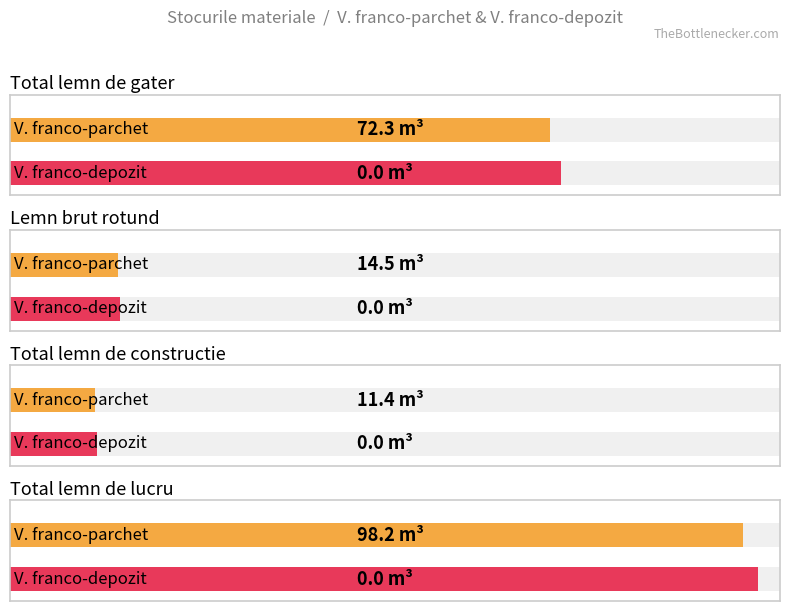

What is the label of the 4th bar from the left?

Total lemn de lucru